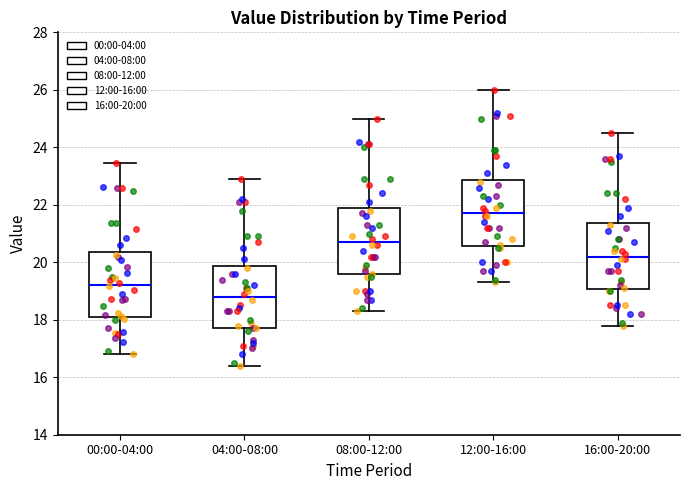

Reading left to right, read every box against the y-axis: the position of its median line, the range the box covers, and the ends of its whiskers. The values are not printed on the chart, so give them approximately, as read against the axis.

00:00-04:00: median 19.2, box 18.2 to 20.4, whiskers 16.8 to 23.4
04:00-08:00: median 18.8, box 17.8 to 19.8, whiskers 16.4 to 23.0
08:00-12:00: median 20.8, box 19.6 to 21.8, whiskers 18.4 to 25.0
12:00-16:00: median 21.8, box 20.6 to 22.8, whiskers 19.4 to 26.0
16:00-20:00: median 20.2, box 19.0 to 21.4, whiskers 17.8 to 24.6